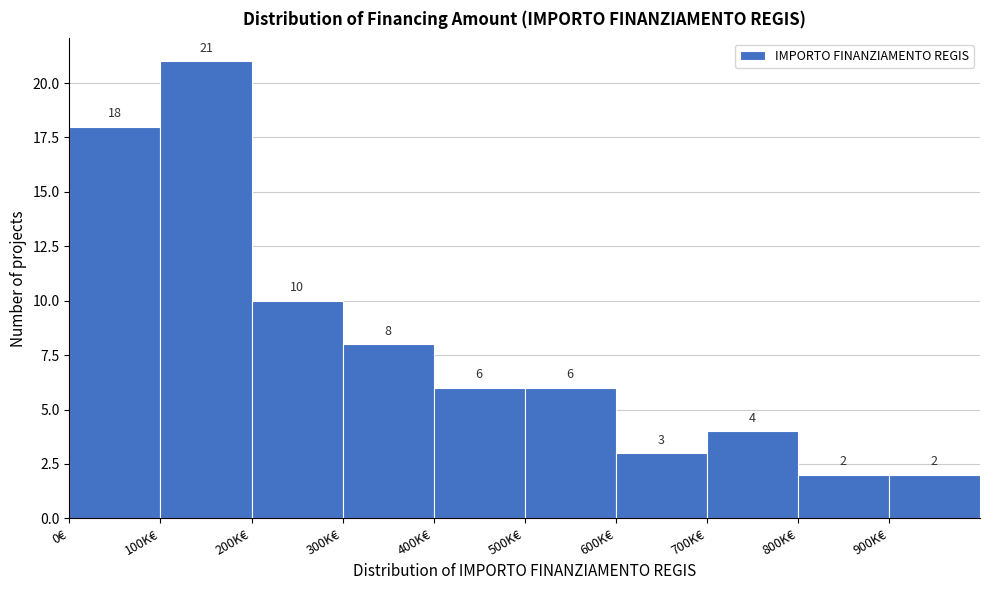

Reading left to right, extract all data points from this chart.

18	21	10	8	6	6	3	4	2	2